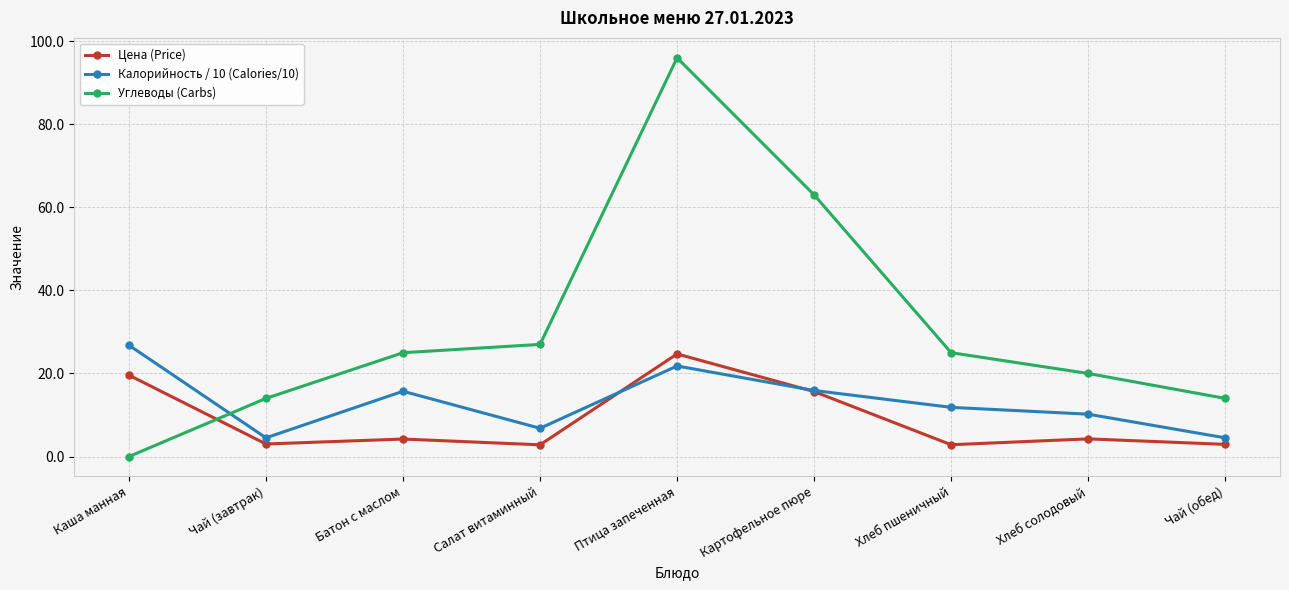

How many distinct data groups are displayed?

3